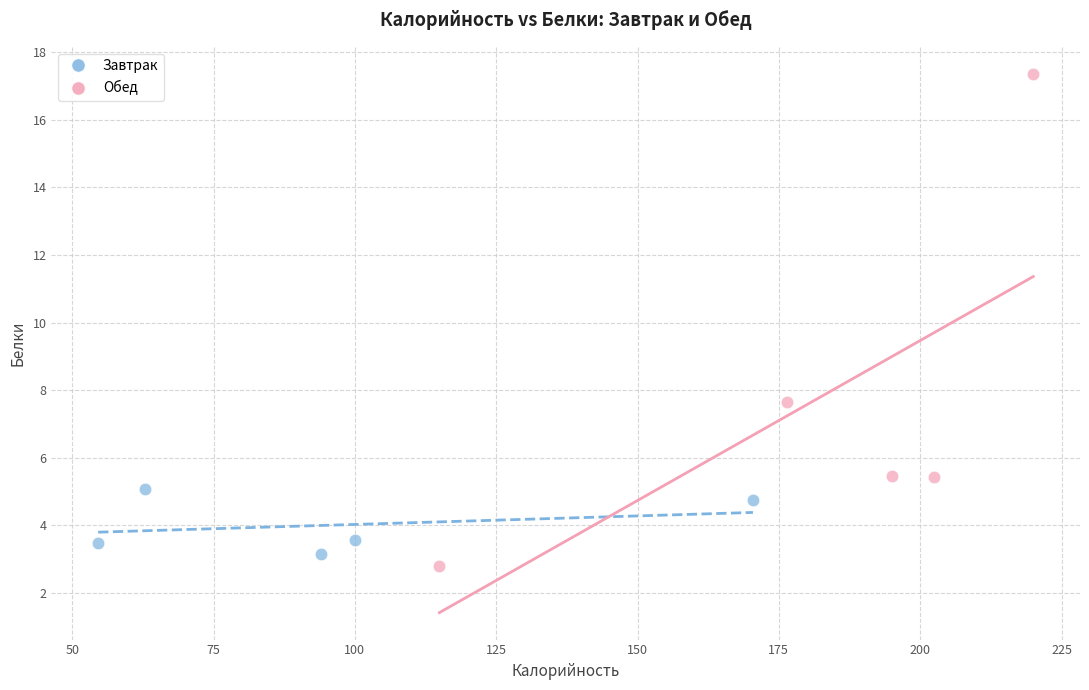

Which series reaches the maximum Y coordinate?

Обед